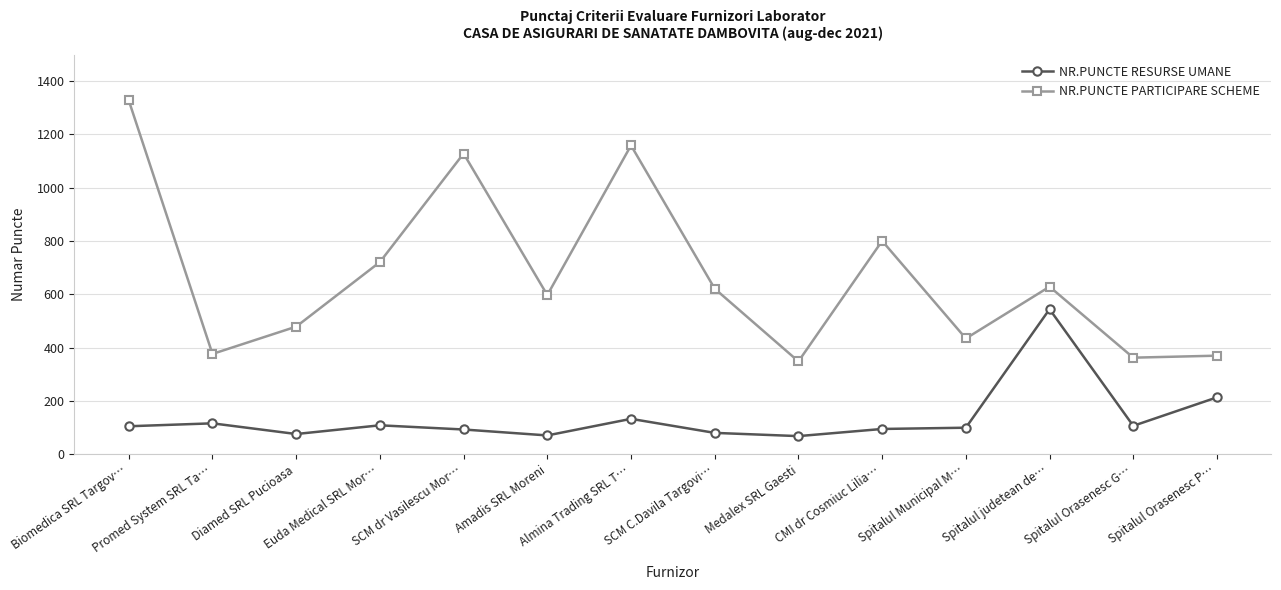

In NR.PUNCTE RESURSE UMANE, how many points are higher than both neighbors (excluding endpoints)?

4